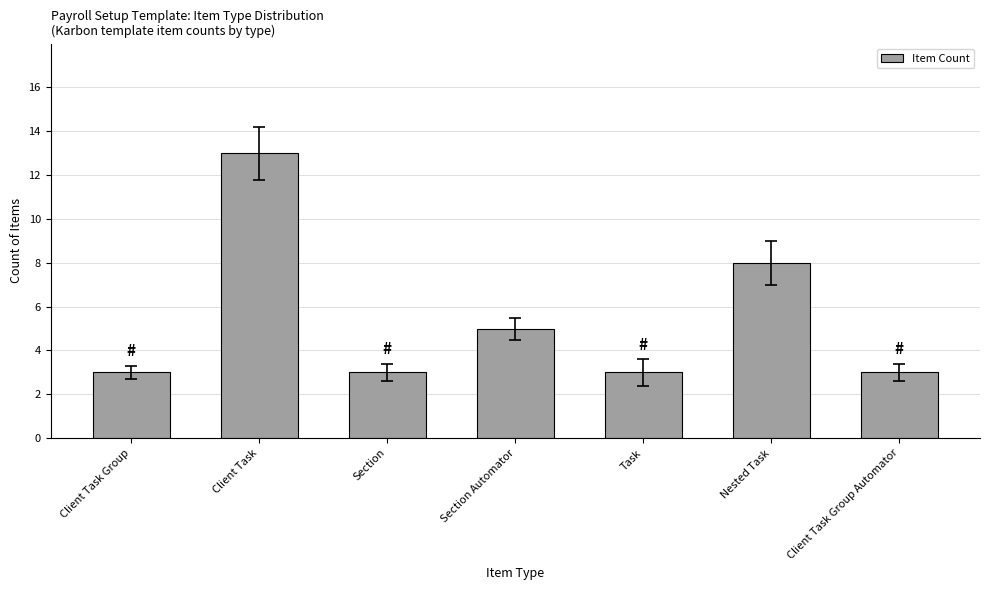

How many series are shown in this chart?

1